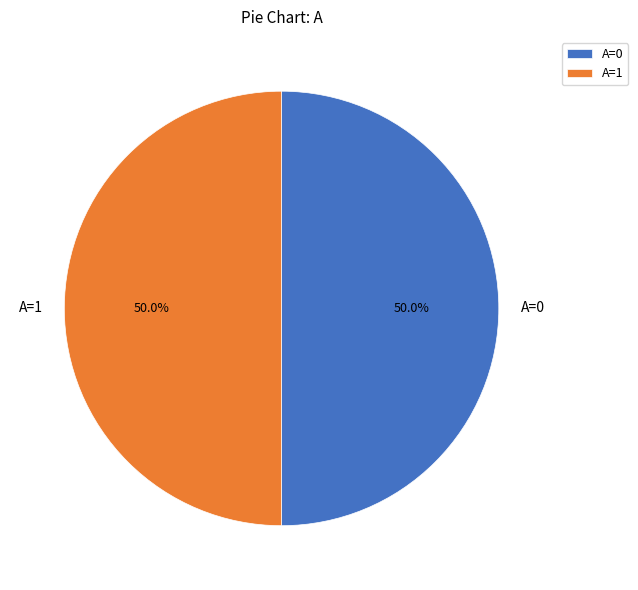

Approximately how many times larger is the value at A=0 compared to A=1?

1.0